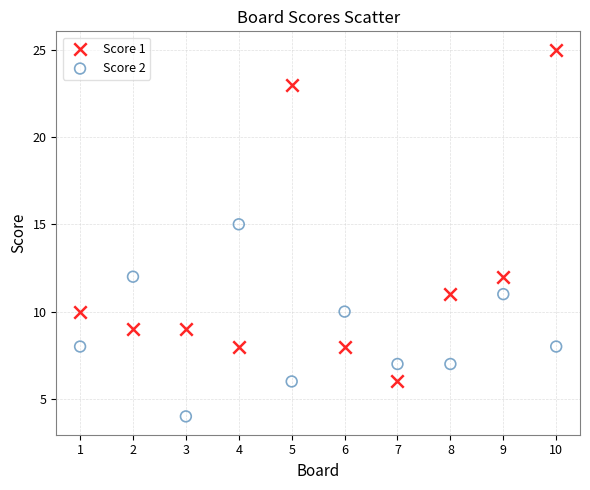

Which series contains the highest Y value?

Score 1